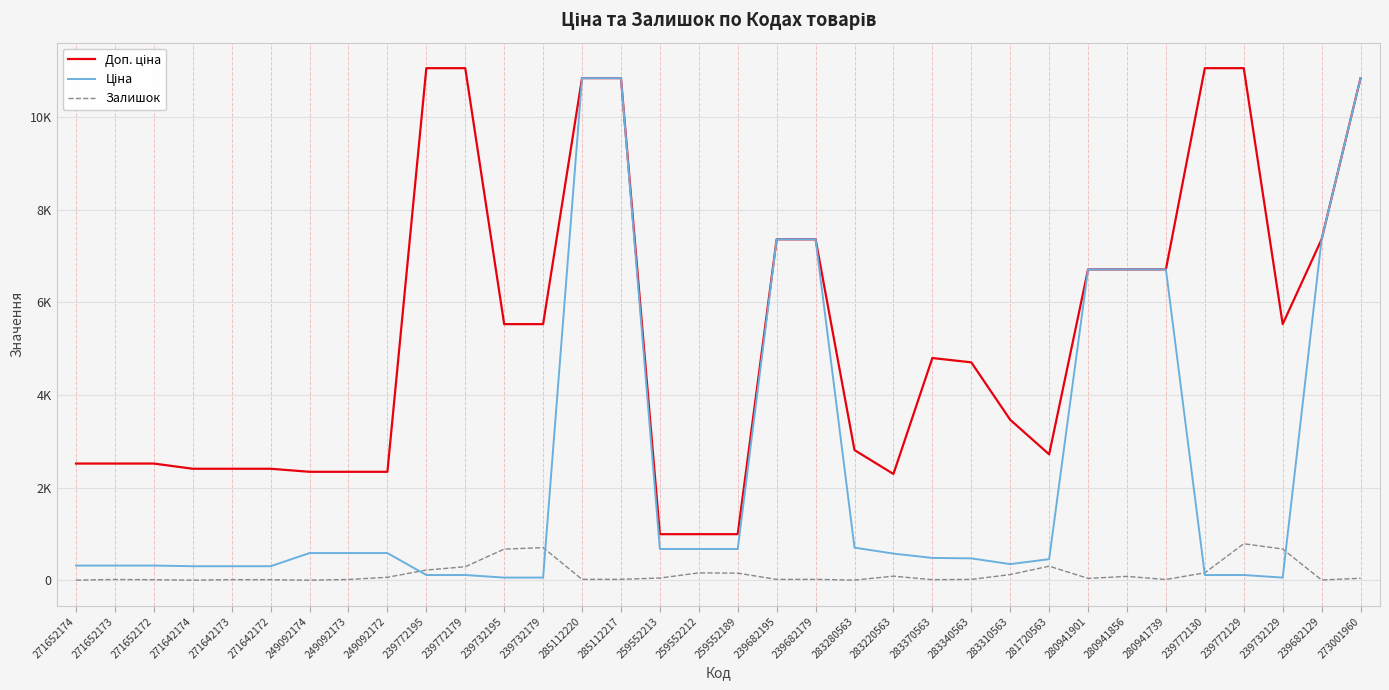

What position from the left is 259552212?

17